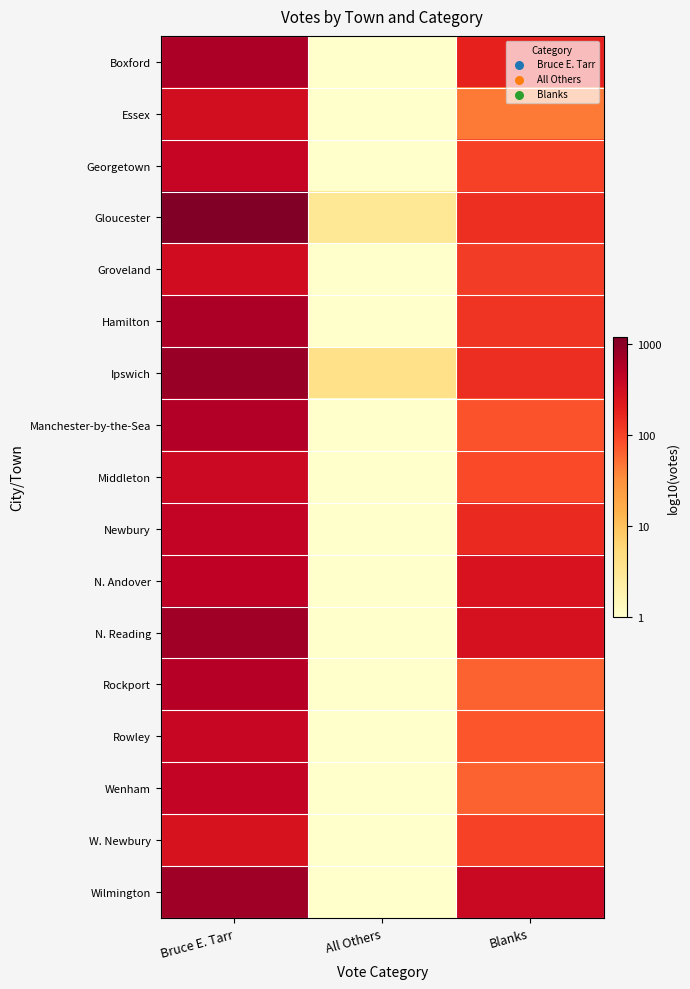

Reading right to left, list all the values displayed in this chart.

Boxford: Blanks=2.3	All Others=0.0	Bruce E. Tarr=2.8
Essex: Blanks=1.7	All Others=0.0	Bruce E. Tarr=2.5
Georgetown: Blanks=2.0	All Others=0.0	Bruce E. Tarr=2.6
Gloucester: Blanks=2.1	All Others=0.5	Bruce E. Tarr=3.1
Groveland: Blanks=2.0	All Others=0.0	Bruce E. Tarr=2.5
Hamilton: Blanks=2.1	All Others=0.0	Bruce E. Tarr=2.8
Ipswich: Blanks=2.2	All Others=0.6	Bruce E. Tarr=2.9
Manchester-by-the-Sea: Blanks=1.9	All Others=0.0	Bruce E. Tarr=2.7
Middleton: Blanks=2.0	All Others=0.0	Bruce E. Tarr=2.5
Newbury: Blanks=2.2	All Others=0.0	Bruce E. Tarr=2.6
N. Andover: Blanks=2.4	All Others=0.0	Bruce E. Tarr=2.7
N. Reading: Blanks=2.4	All Others=0.0	Bruce E. Tarr=2.9
Rockport: Blanks=1.8	All Others=0.0	Bruce E. Tarr=2.7
Rowley: Blanks=1.9	All Others=0.0	Bruce E. Tarr=2.6
Wenham: Blanks=1.8	All Others=0.0	Bruce E. Tarr=2.6
W. Newbury: Blanks=2.0	All Others=0.0	Bruce E. Tarr=2.4
Wilmington: Blanks=2.6	All Others=0.0	Bruce E. Tarr=2.9